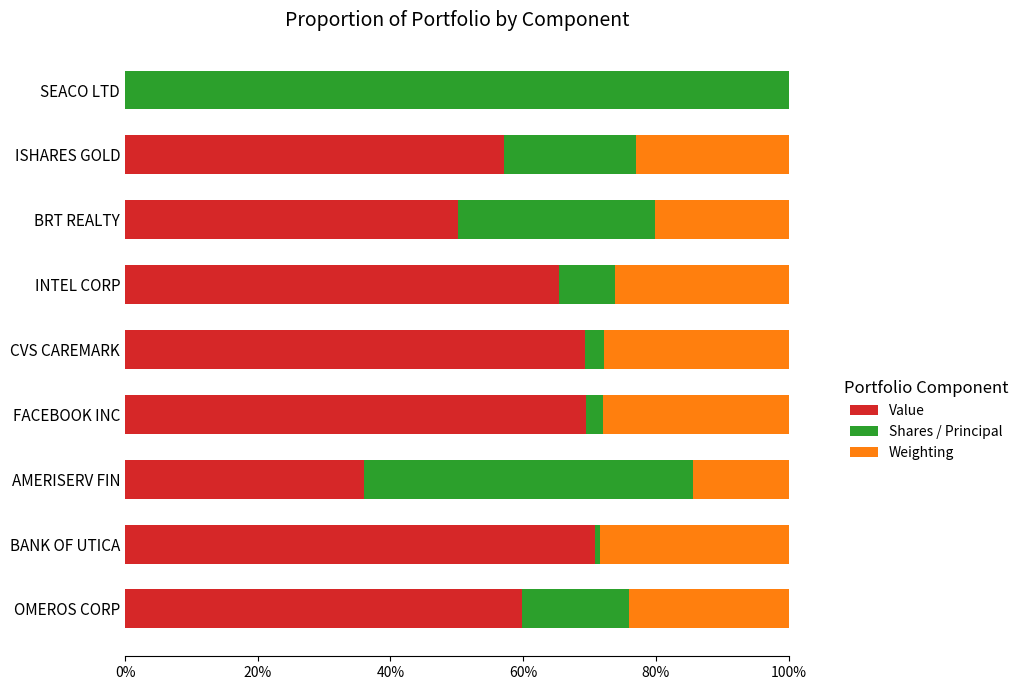

What is the sum of the Value values at ISHARES GOLD and AMERISERV FIN?

93.1